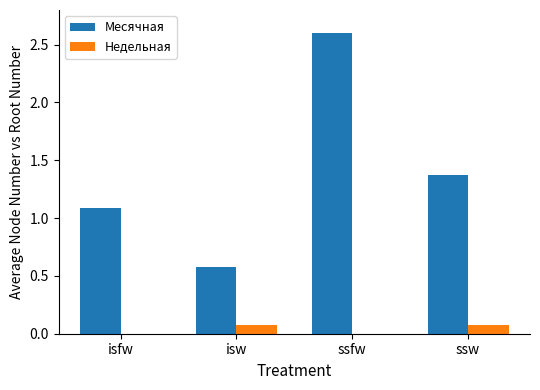

Reading right to left, what are all the values shown in this chart?

Месячная: ssw=1.4	ssfw=2.6	isw=0.6	isfw=1.1
Недельная: ssw=0.1	ssfw=0.0	isw=0.1	isfw=0.0